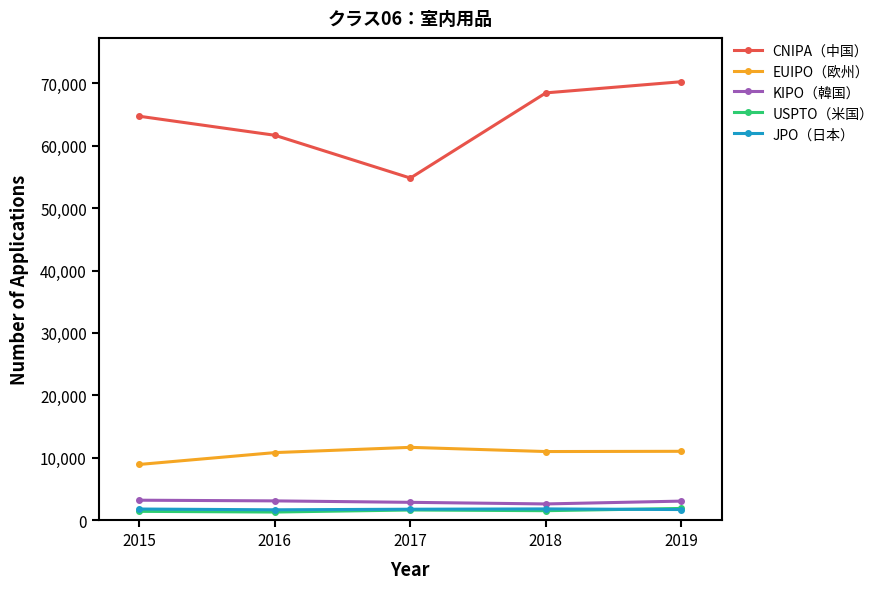

What is the approximate value of EUIPO（欧州） at 2018, to the nearest 50?

11000